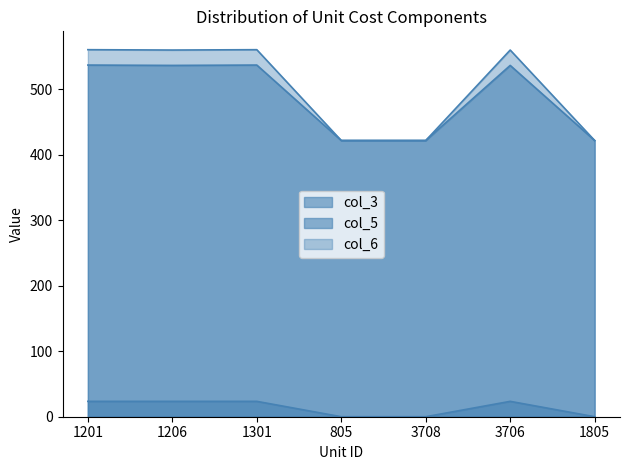

True or false: col_3 has a value of 154.5 at 805.

False